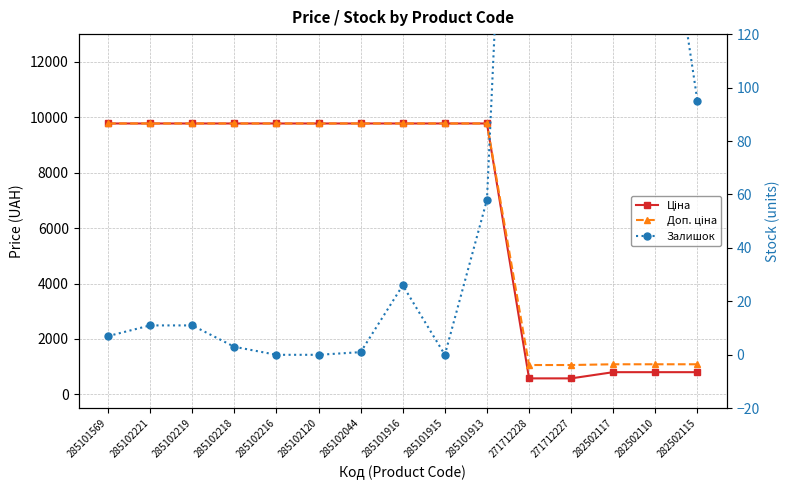

How many lines are shown in the chart?

3